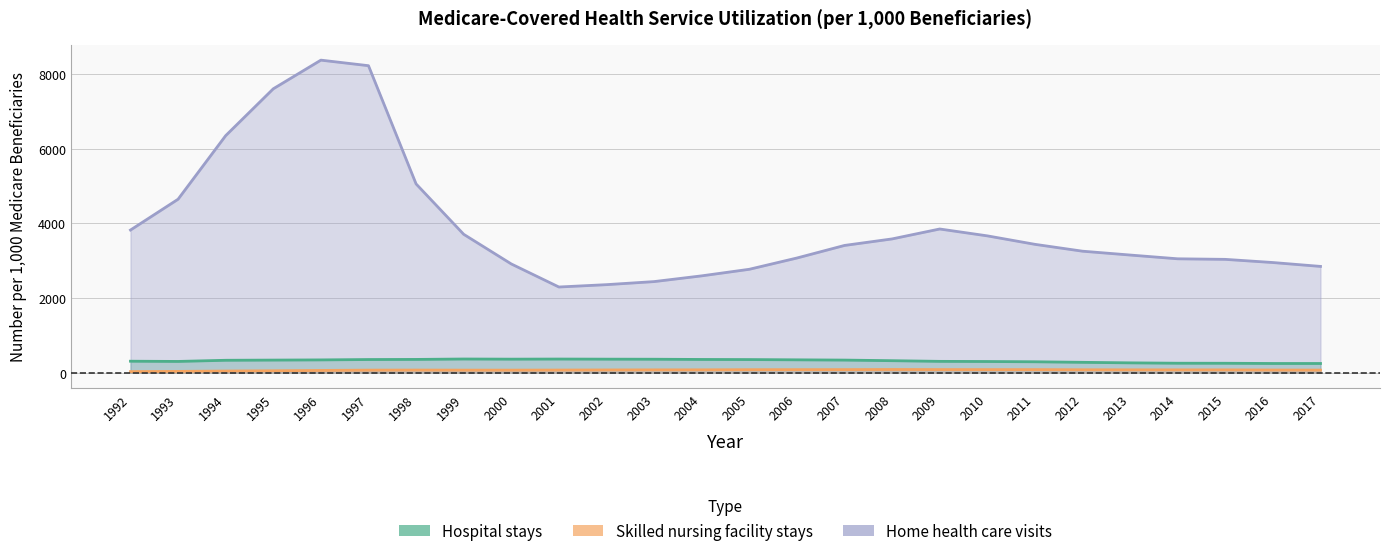

What is the minimum value for Hospital stays?

245